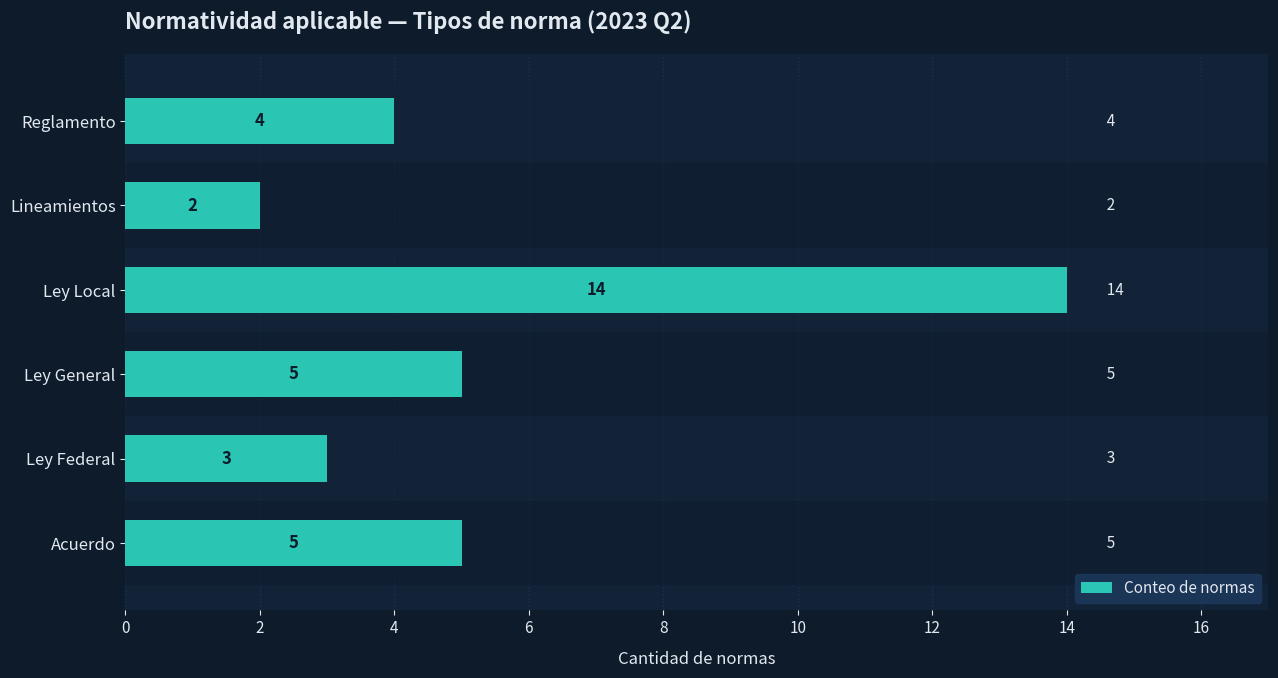

How many data points does each series have?

6